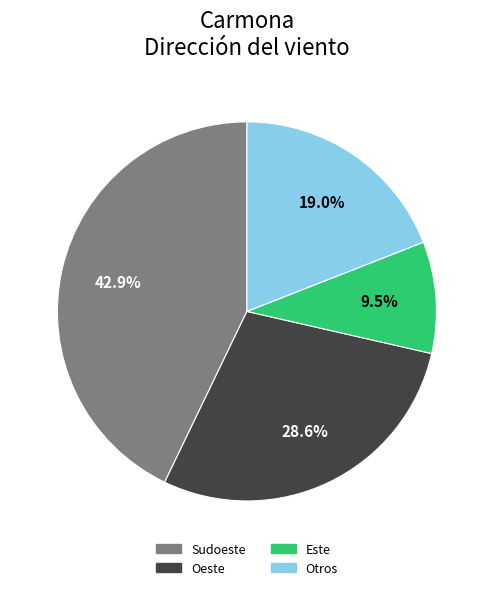

How many segments does this pie chart have?

4